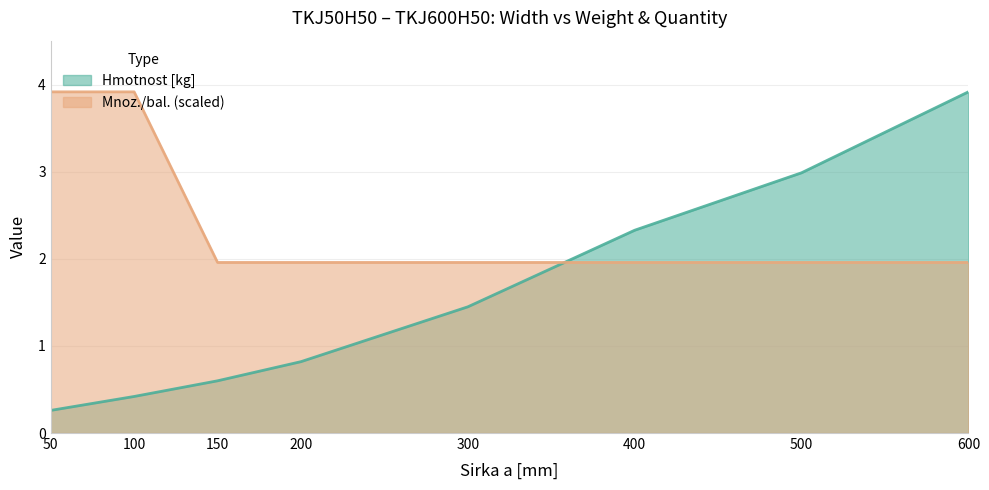

At which category is the sum across all series the highest?

600